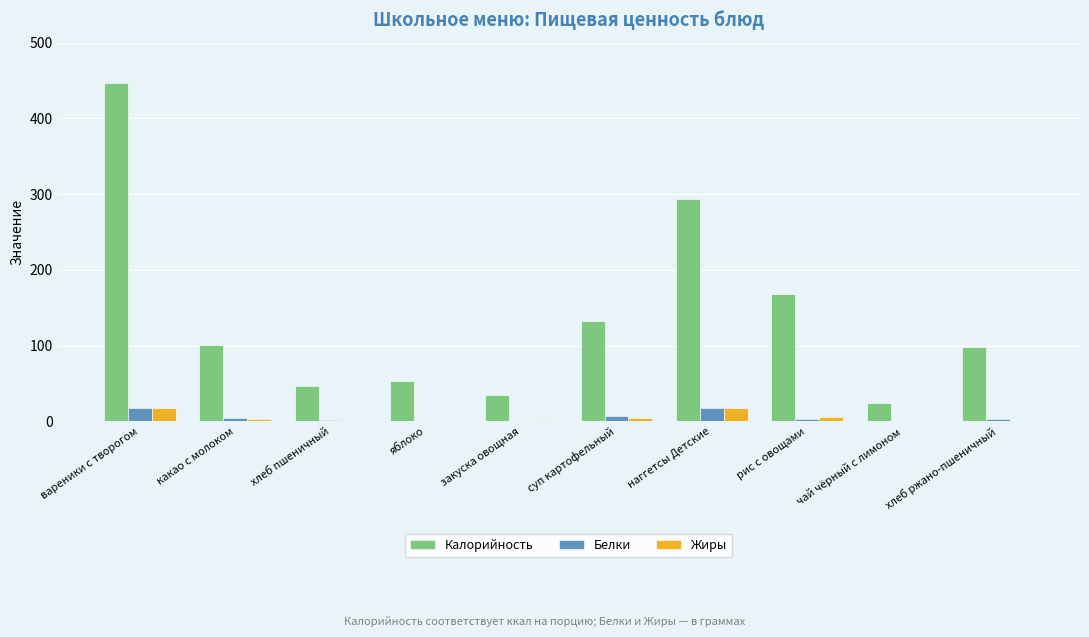

Is it true that Калорийность equals 34.4 at закуска овощная?

True